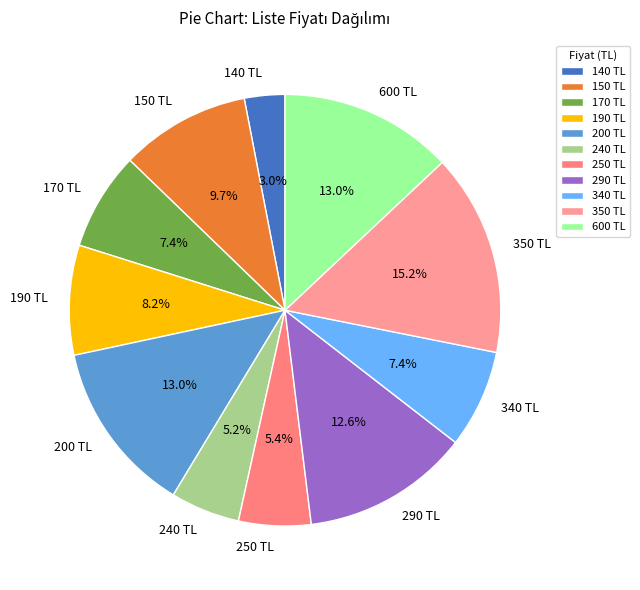

Does 190 TL represent more than half of the total?

No